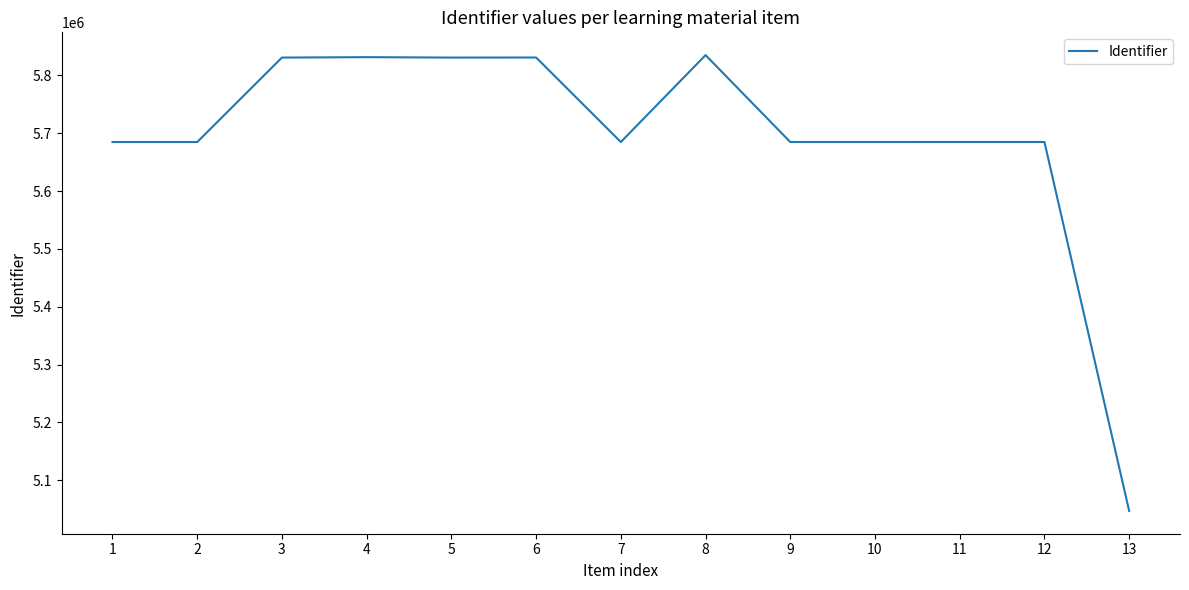

Read the value at 9.

5684819